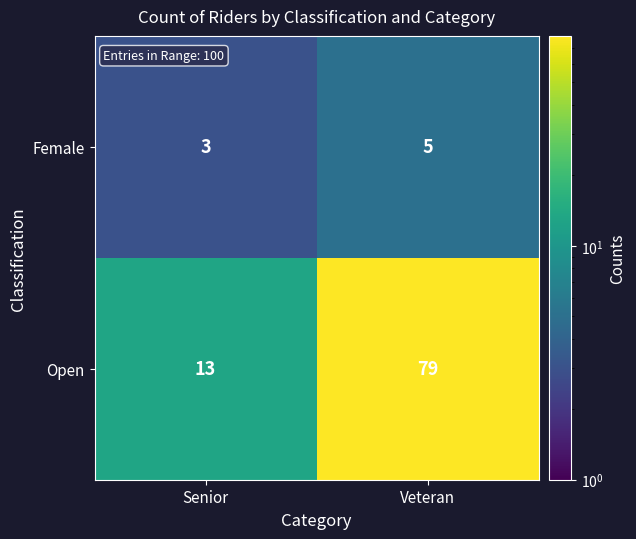

Which category has the lowest value in the Female series?

Senior